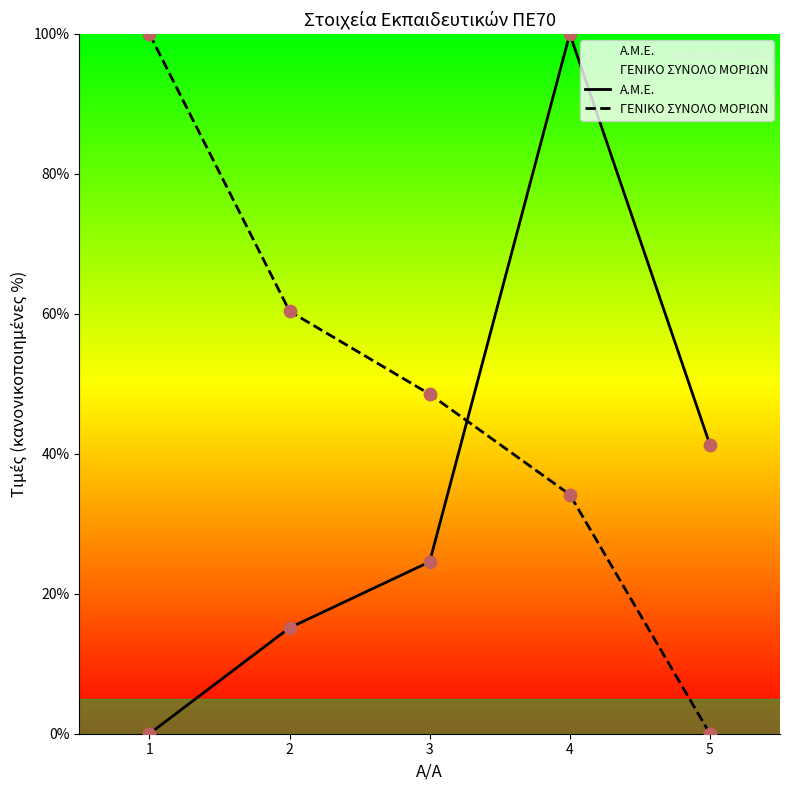

Which series has the largest total across all categories?

ΓΕΝΙΚΟ ΣΥΝΟΛΟ ΜΟΡΙΩΝ